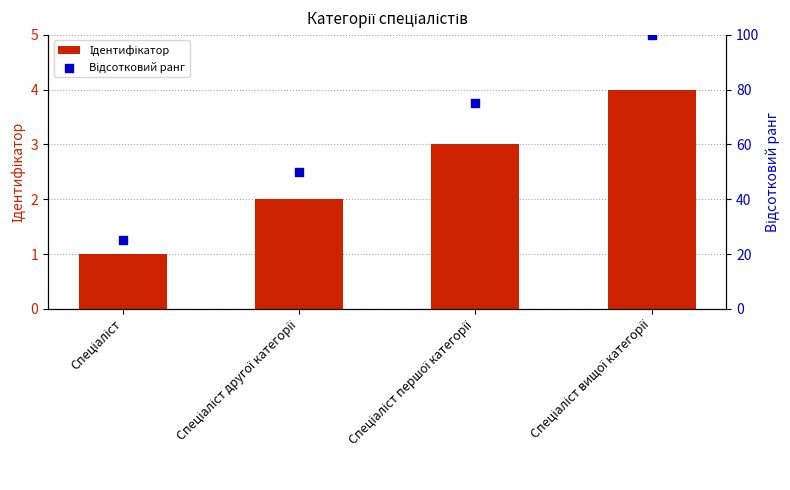

Which series contains the lowest Y value?

Ідентифікатор